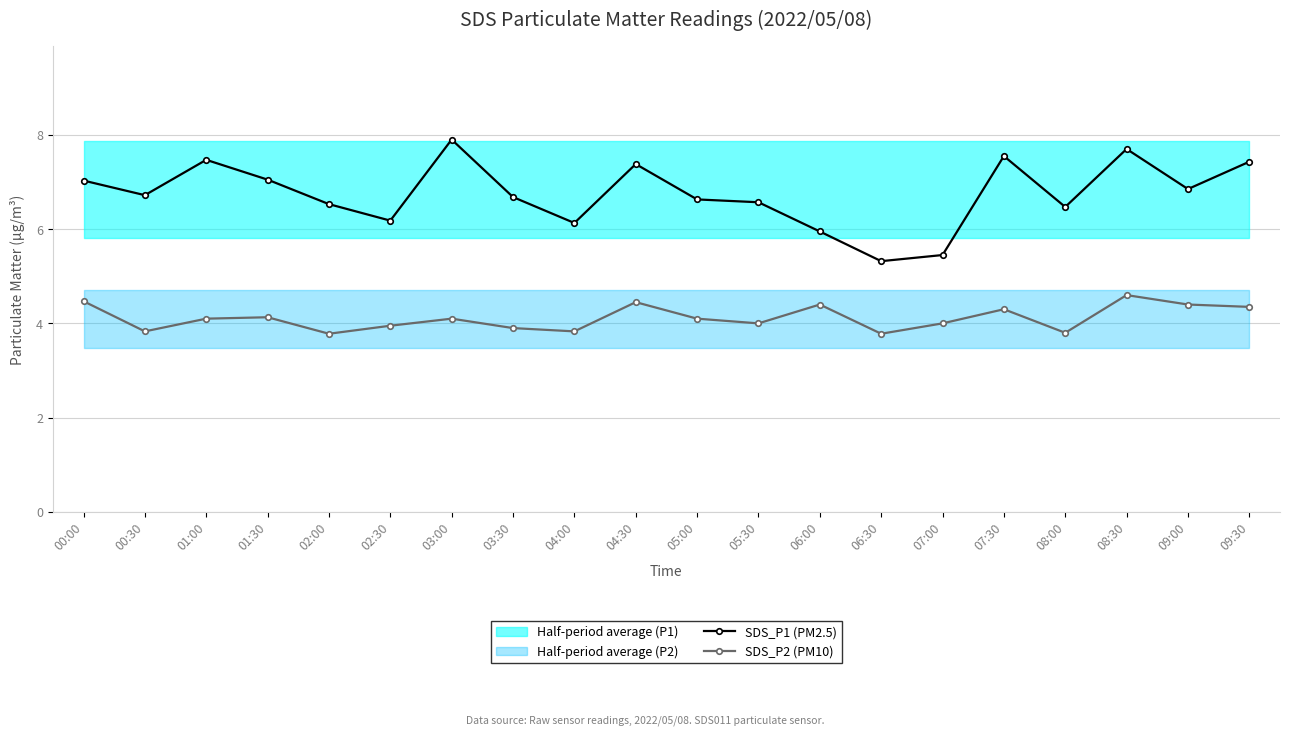

Count the number of data series in this chart.

2